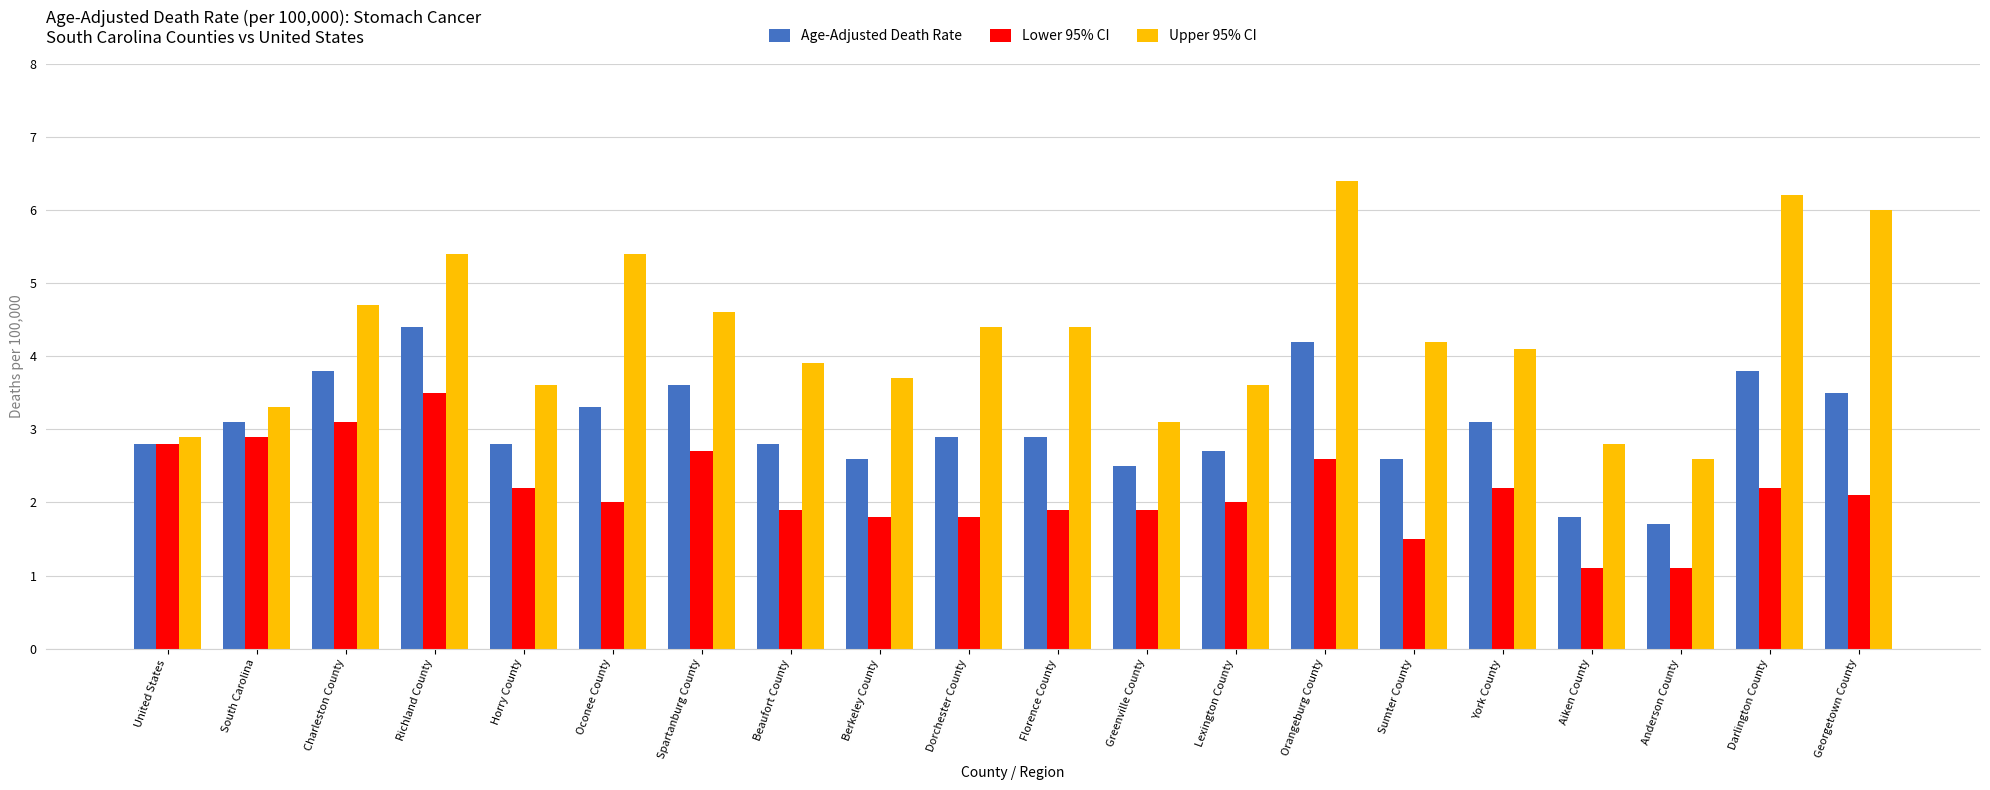

Is it true that Lower 95% CI equals 2.0 at Oconee County?

True